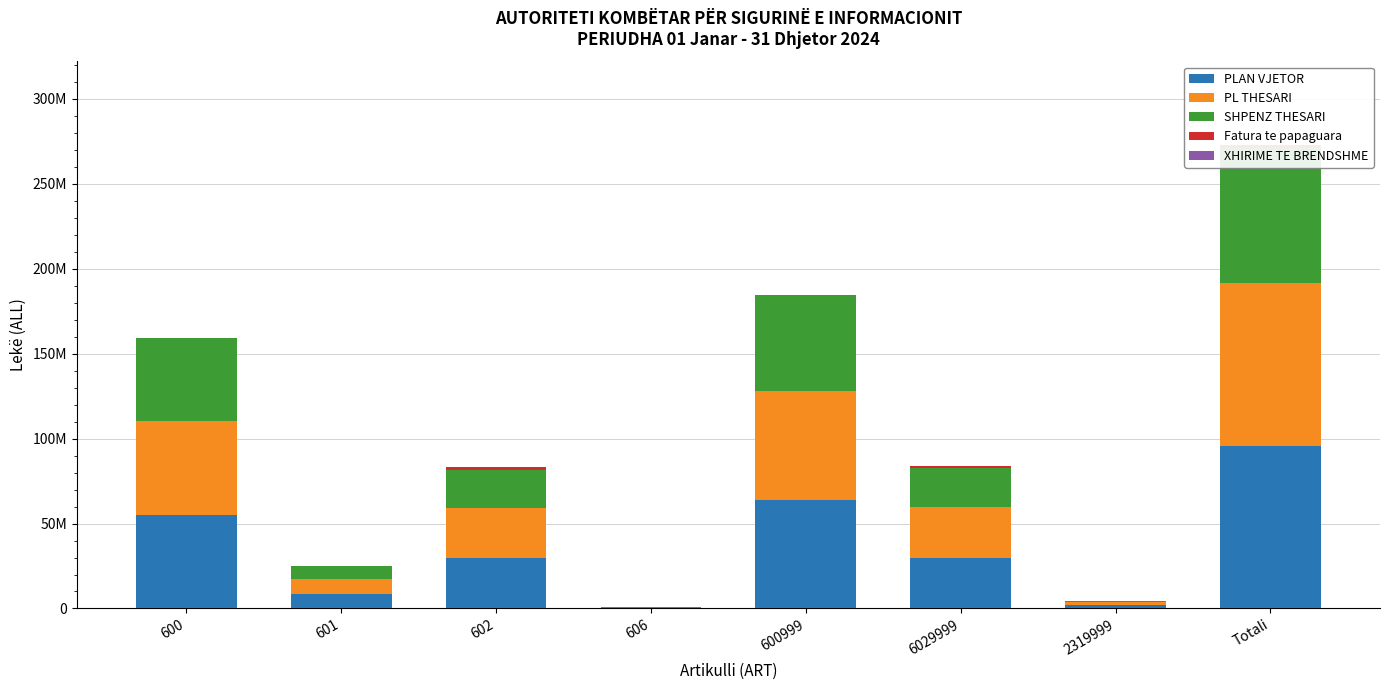

What is the spread (max minus min) of values at Totali?

95877936.0